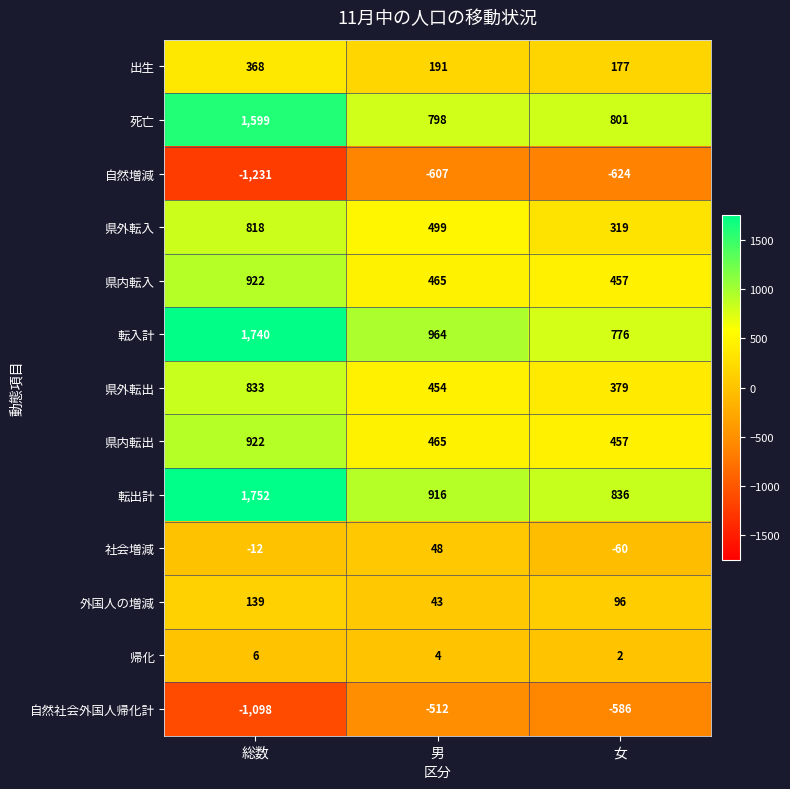

Which series has the largest range (max minus min)?

転入計